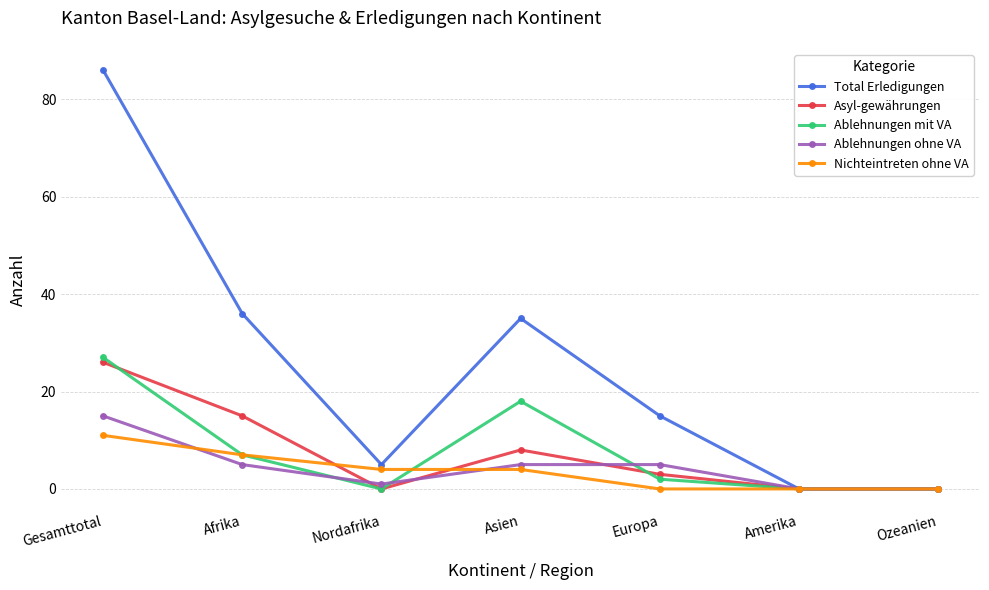

Where do Ablehnungen mit VA and Ablehnungen ohne VA first cross each other?

Afrika and Nordafrika